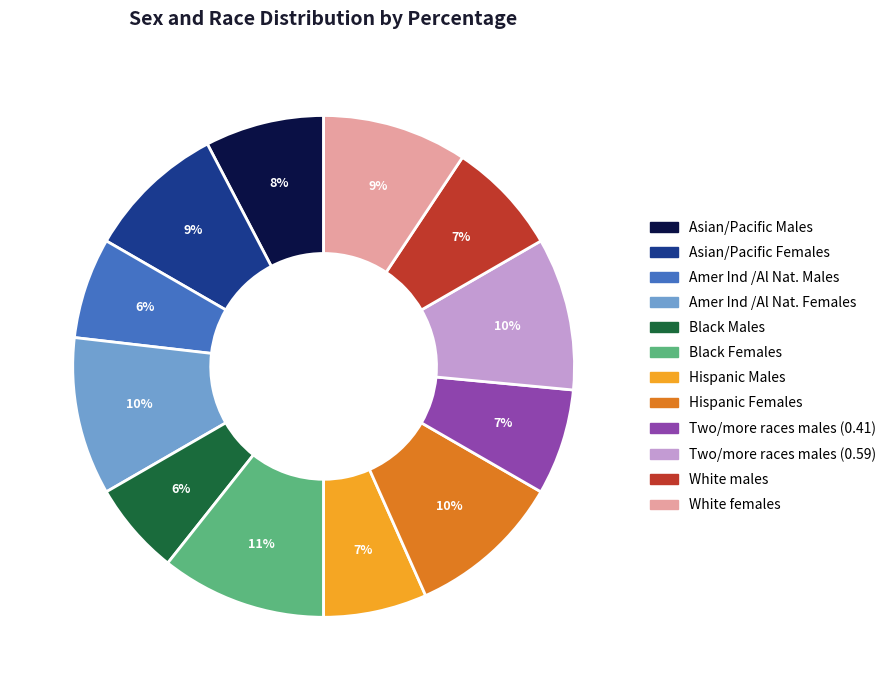

Is Black Females the majority of the pie?

No